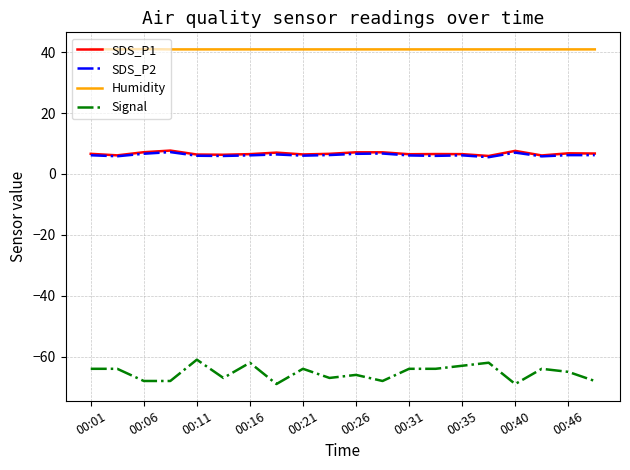

True or false: Signal and SDS_P2 intersect in this chart.

False